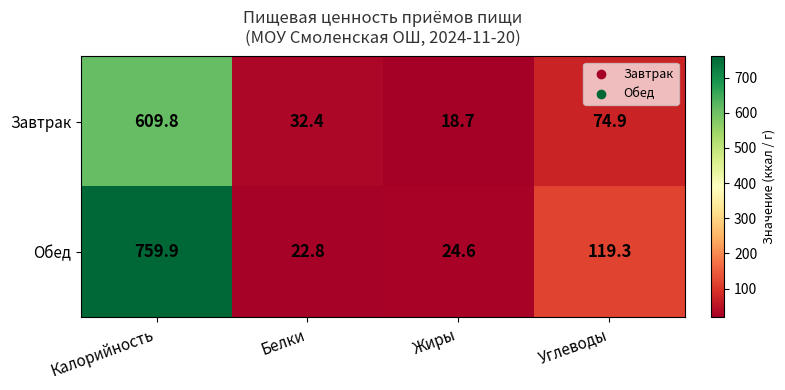

List the series in order of their peak value, highest first.

Обед, Завтрак